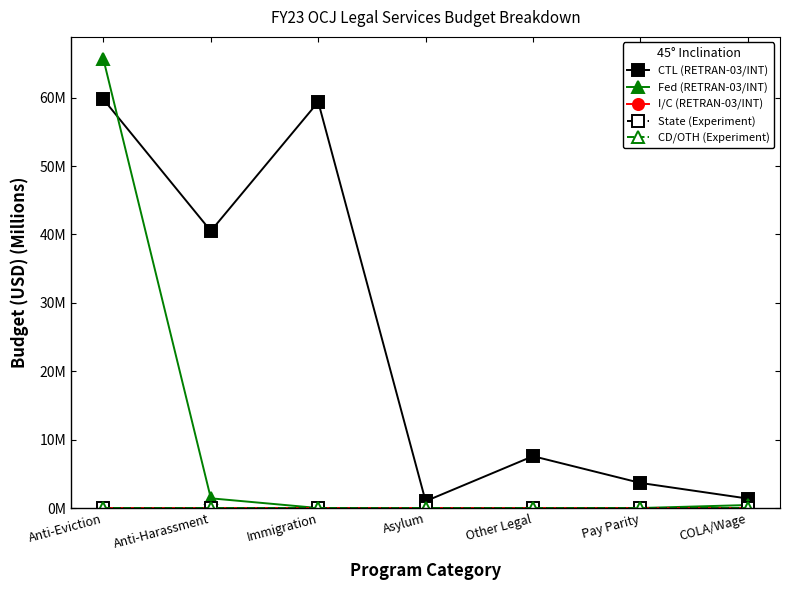

Rank the series by their maximum value, from highest to lowest.

Fed (RETRAN-03/INT), CTL (RETRAN-03/INT), I/C (RETRAN-03/INT), State (Experiment), CD/OTH (Experiment)